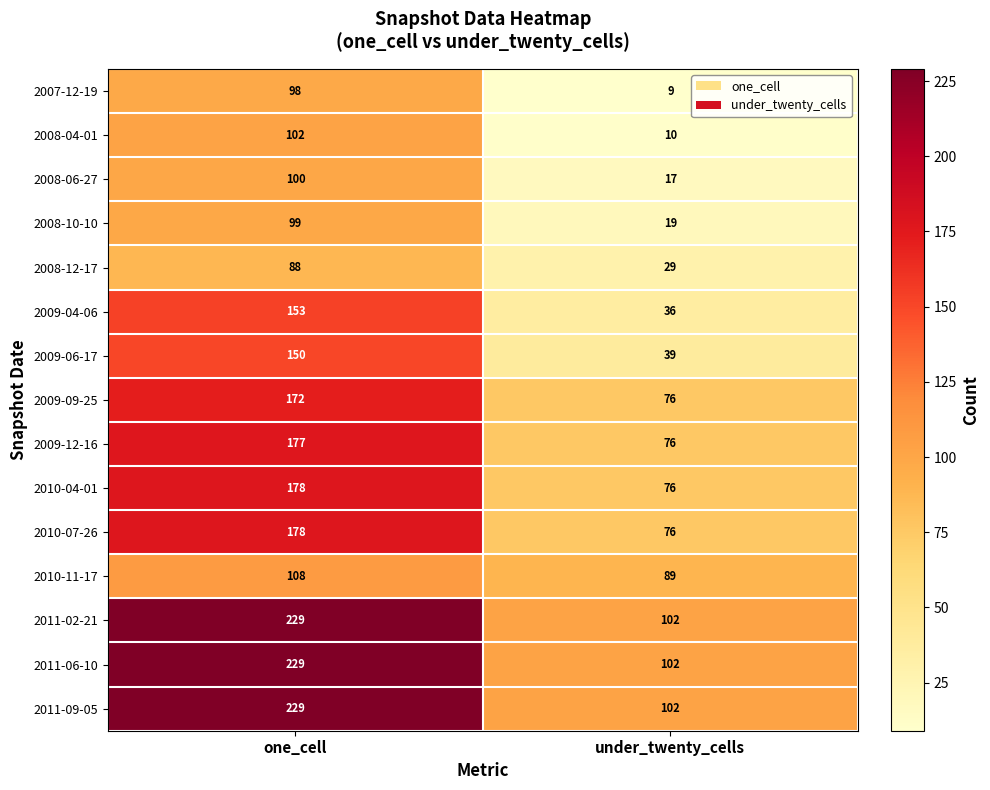

What is the greatest value displayed?

229